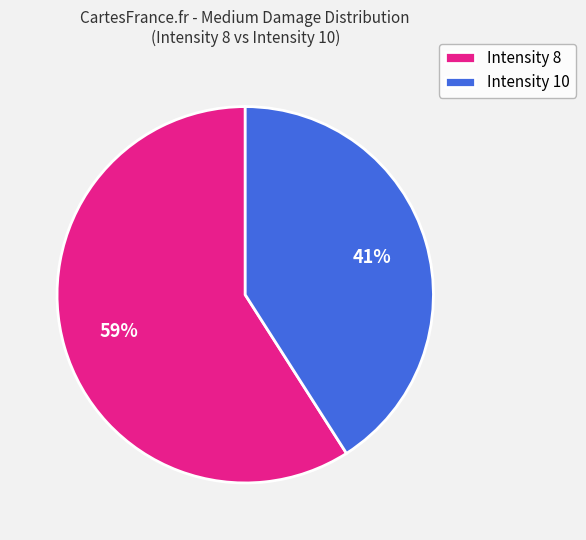

Which category has the biggest portion of the pie?

Intensity 8